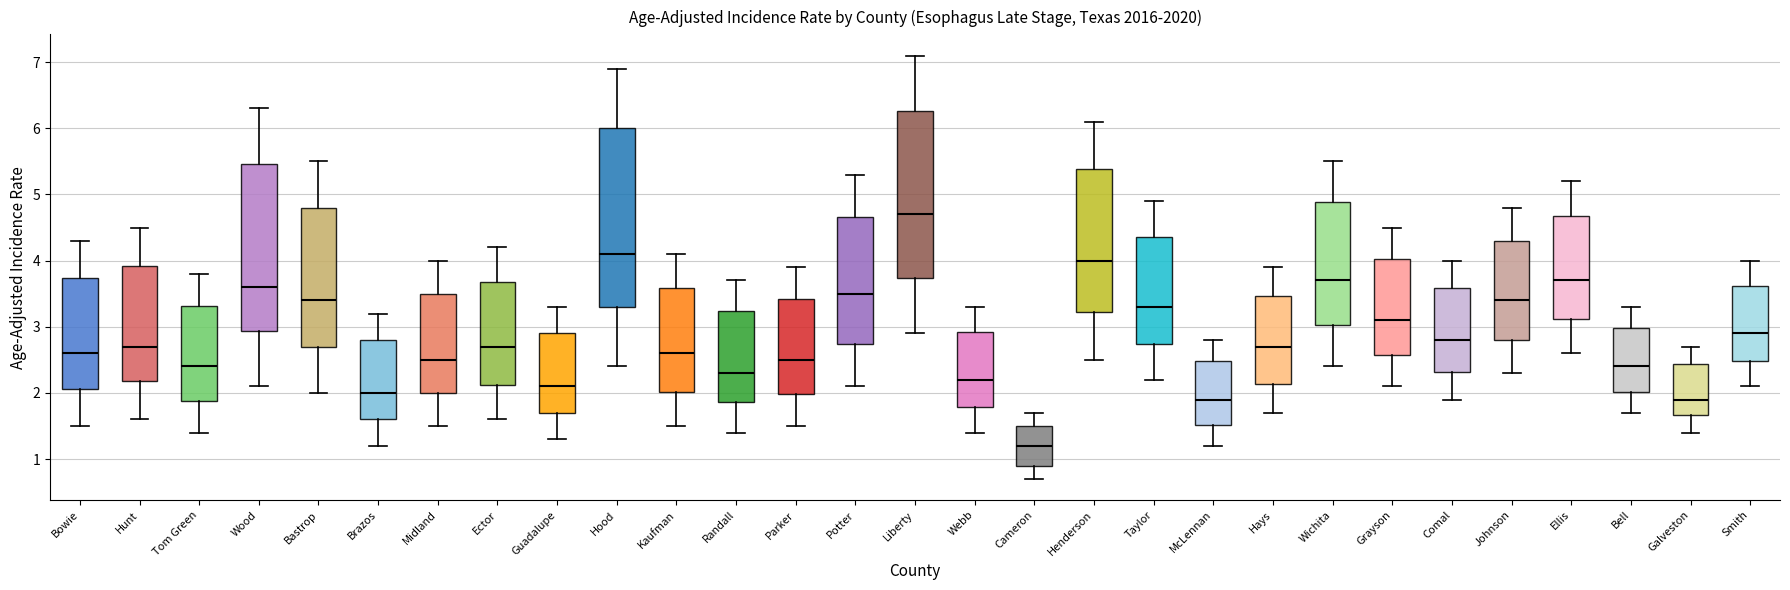

Which box is the tallest, from its lower edge to its upper edge?

Hood